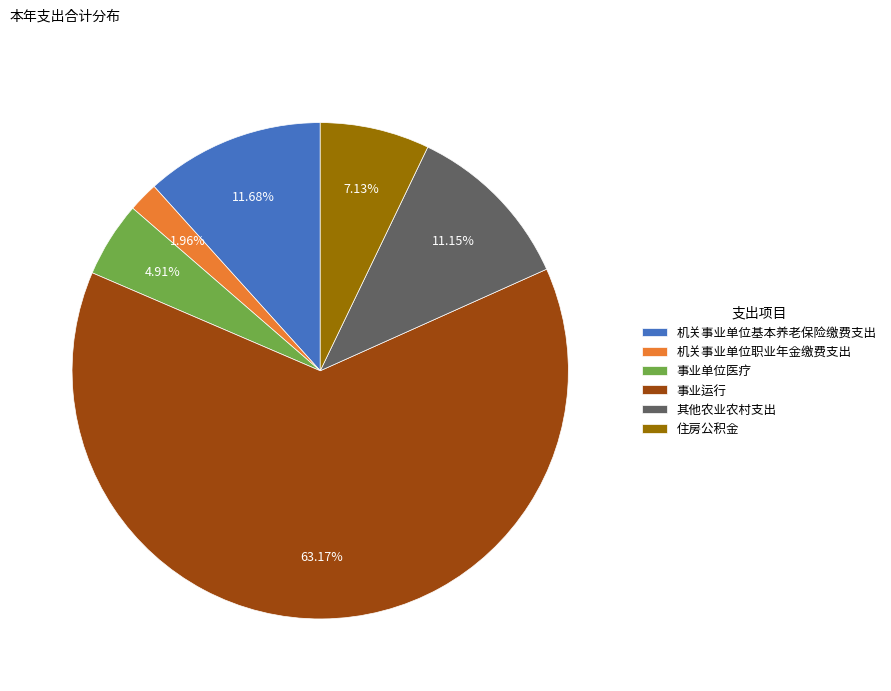

Which slice represents more than half of the pie?

事业运行